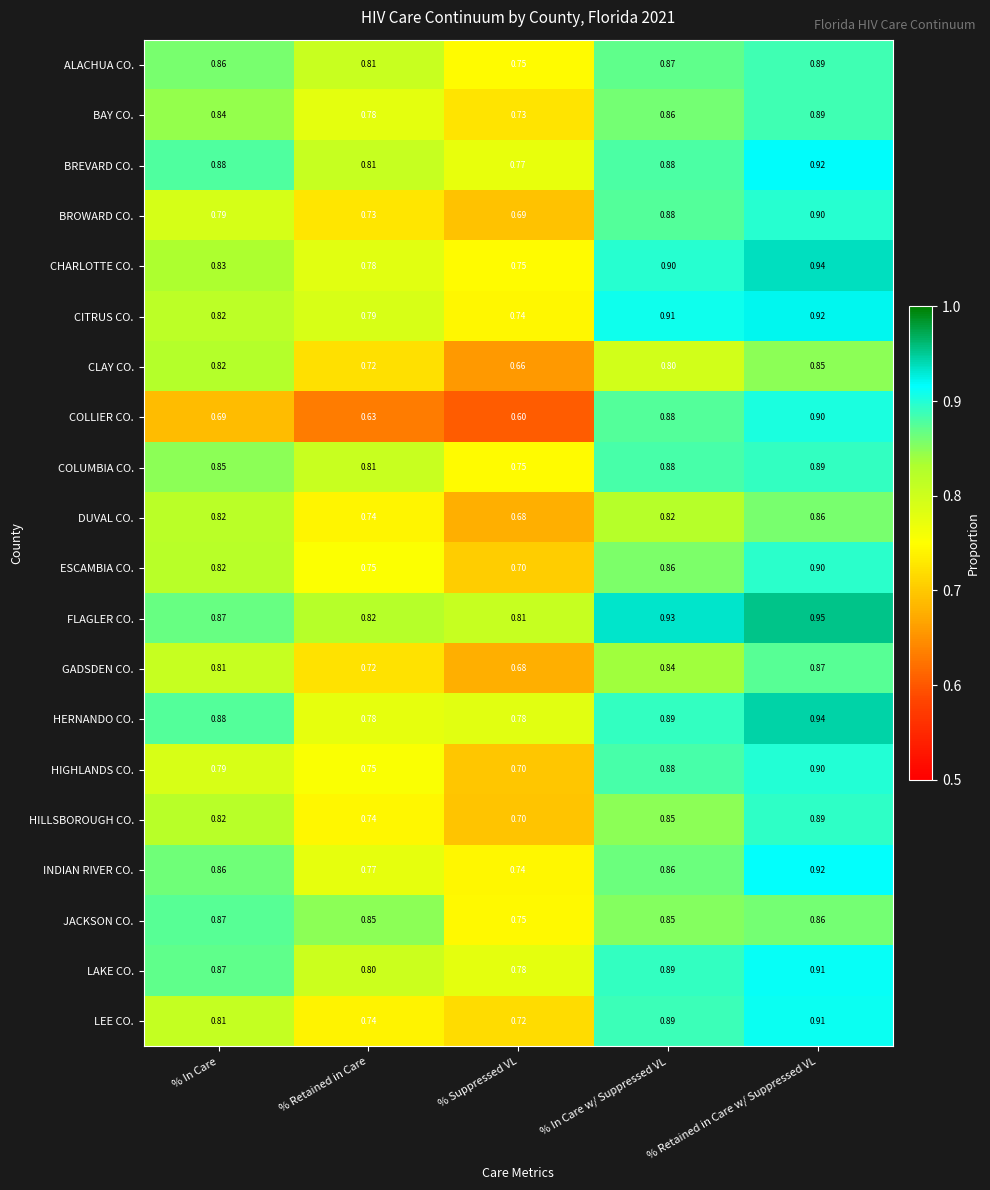

At how many categories does at least one series exceed 0?

5